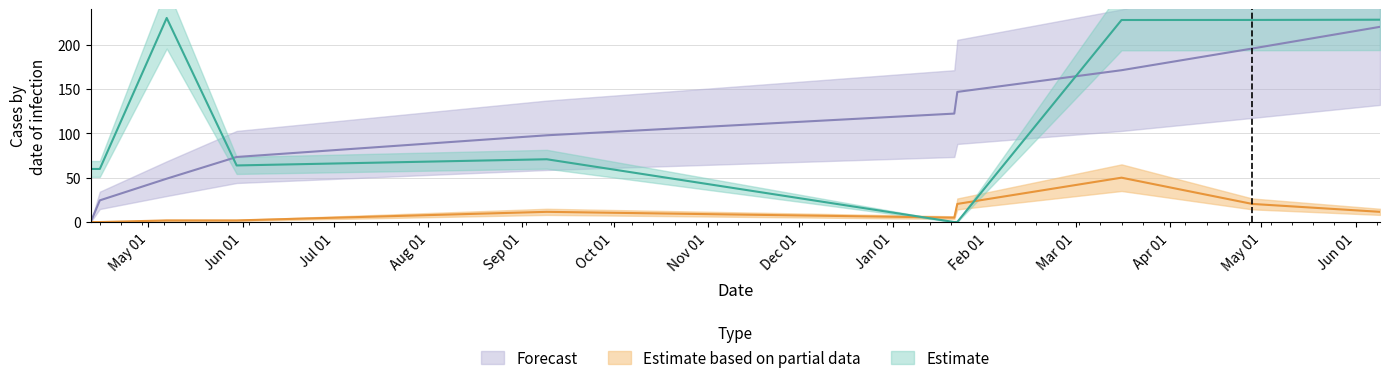

What is the difference between the maximum and minimum values in the Estimate based on partial data series?

50.0